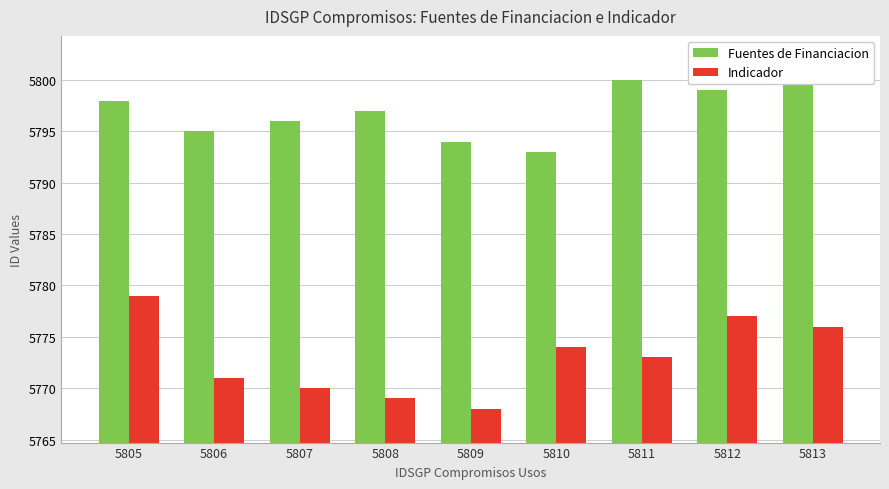

At which category is the sum across all series the highest?

5805